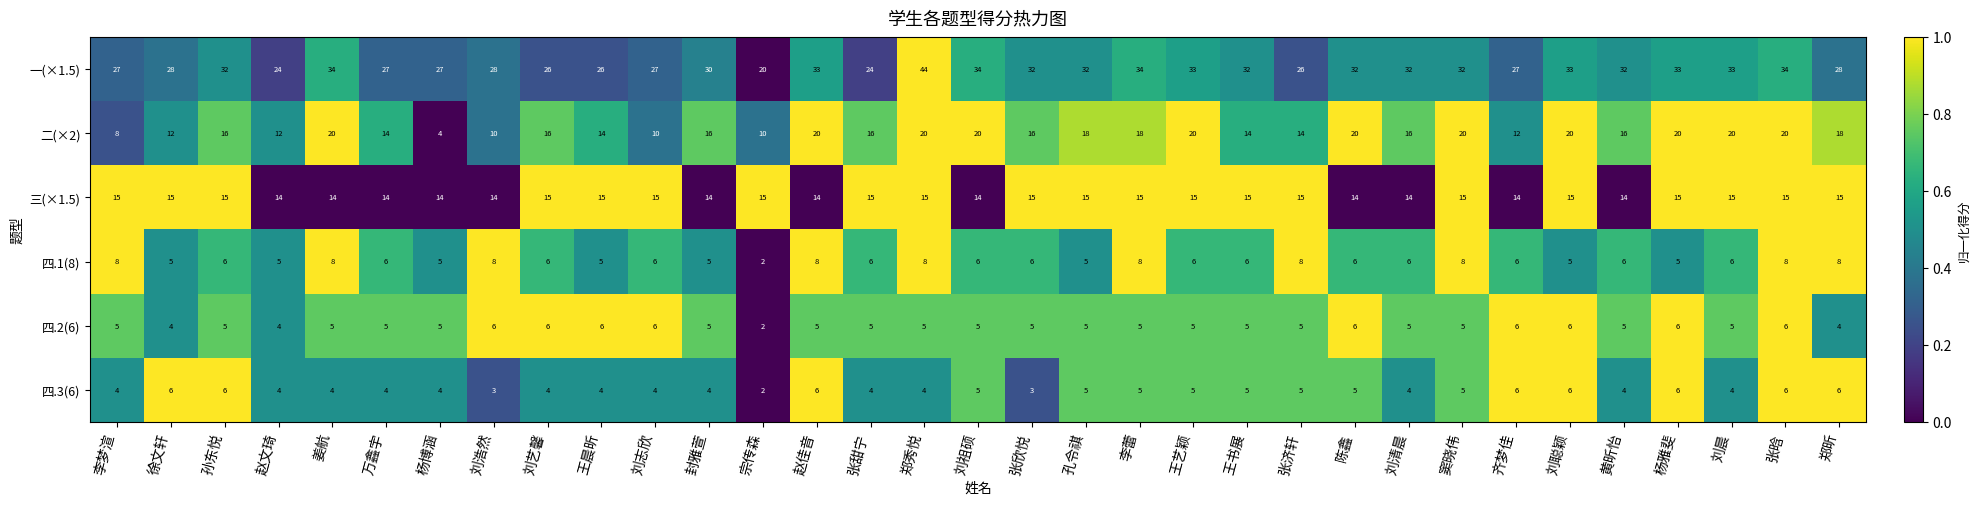

True or false: 四.1(8) has a value of 5 at 孔令祺.

True